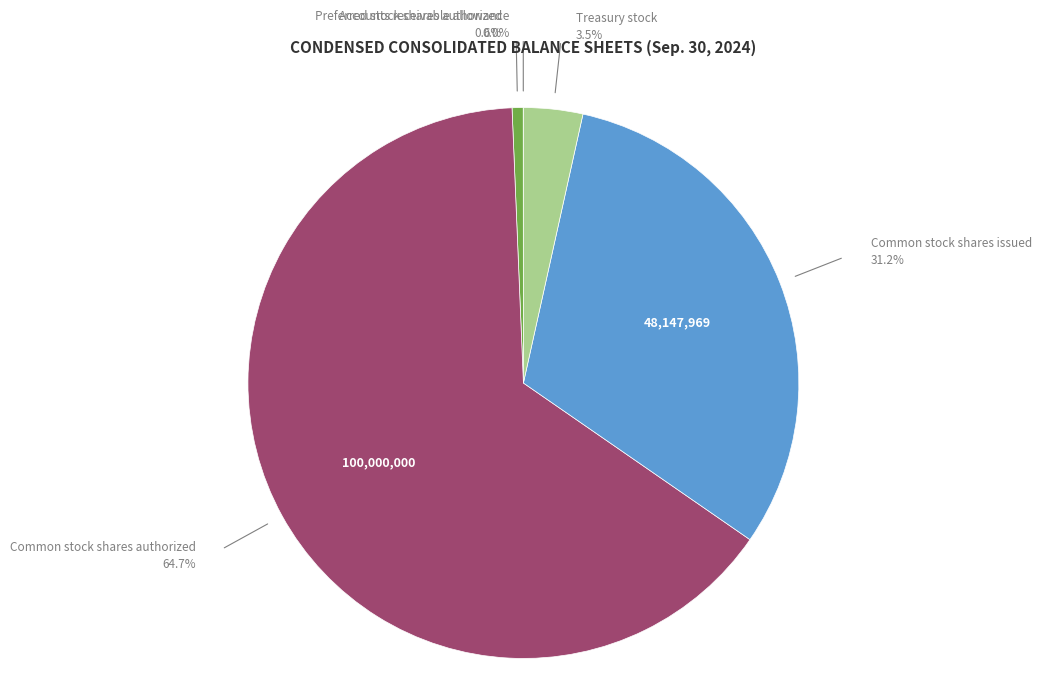

Which category has the biggest portion of the pie?

Common stock shares authorized